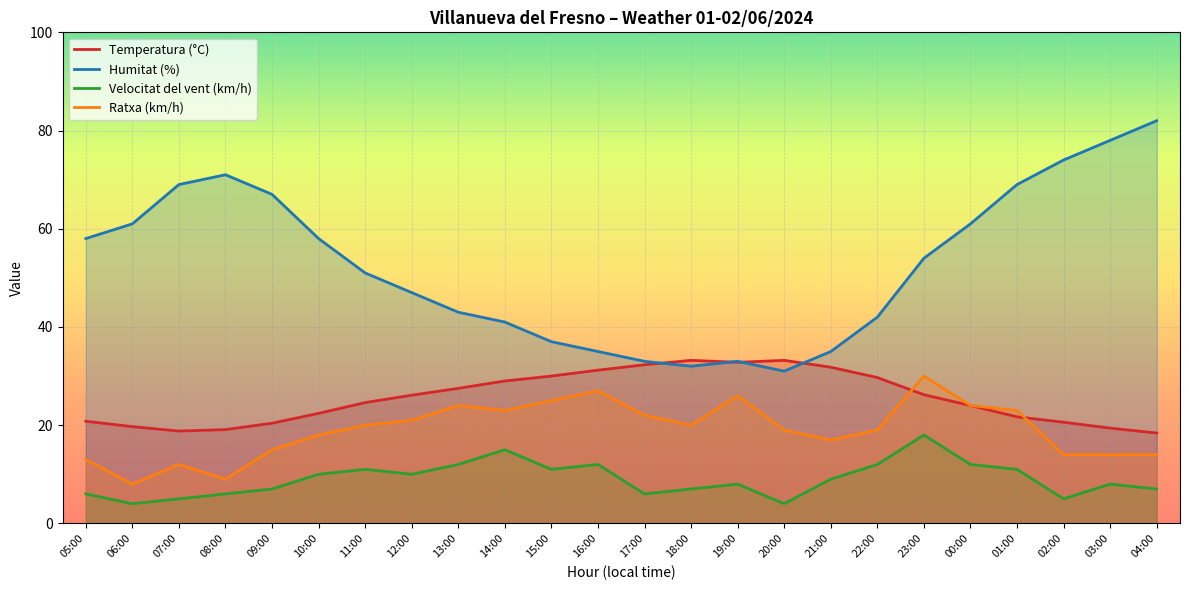

Rank the series at 00:00 from lowest to highest value.

Velocitat del vent (km/h), Temperatura (°C), Ratxa (km/h), Humitat (%)